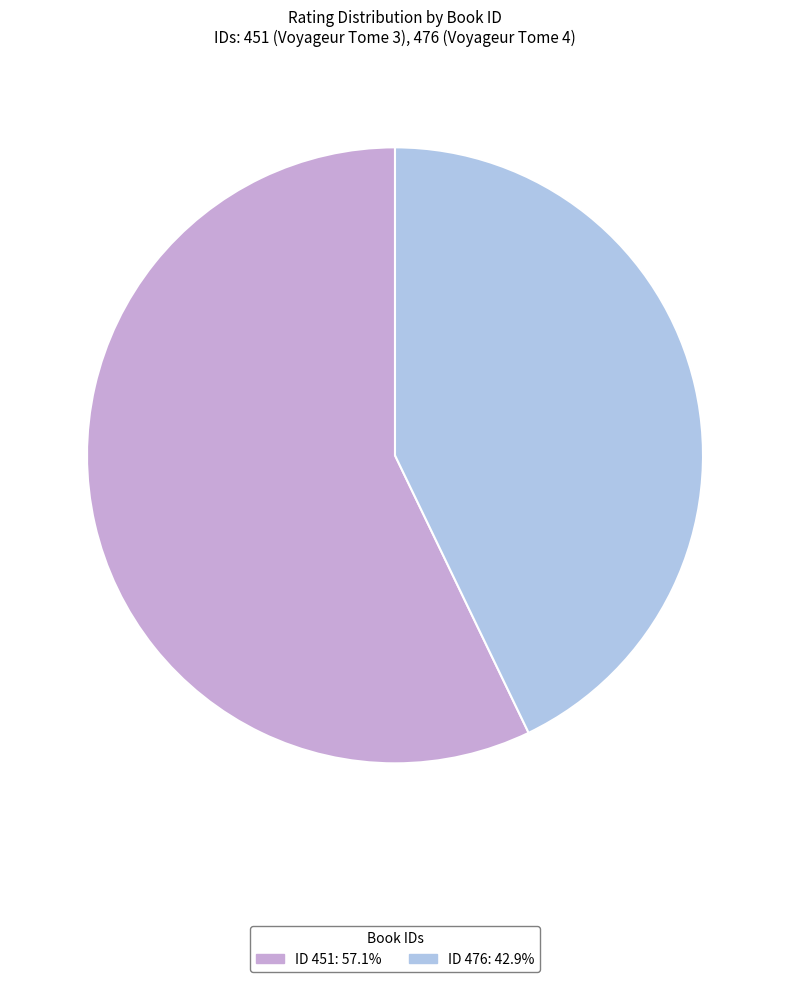

Is ID 476: 42.9% the majority of the pie?

No